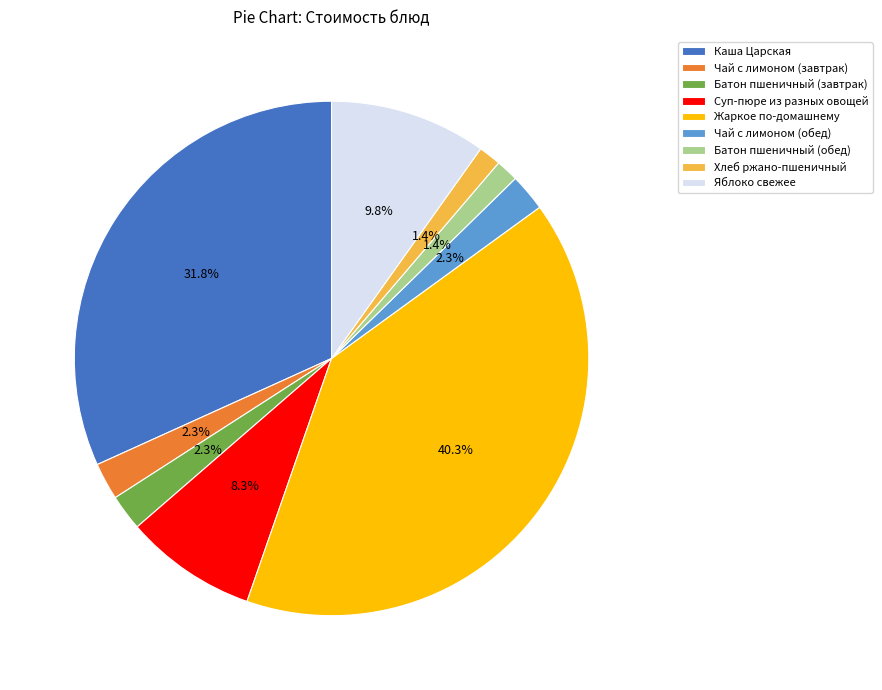

Does any single category account for the majority?

No